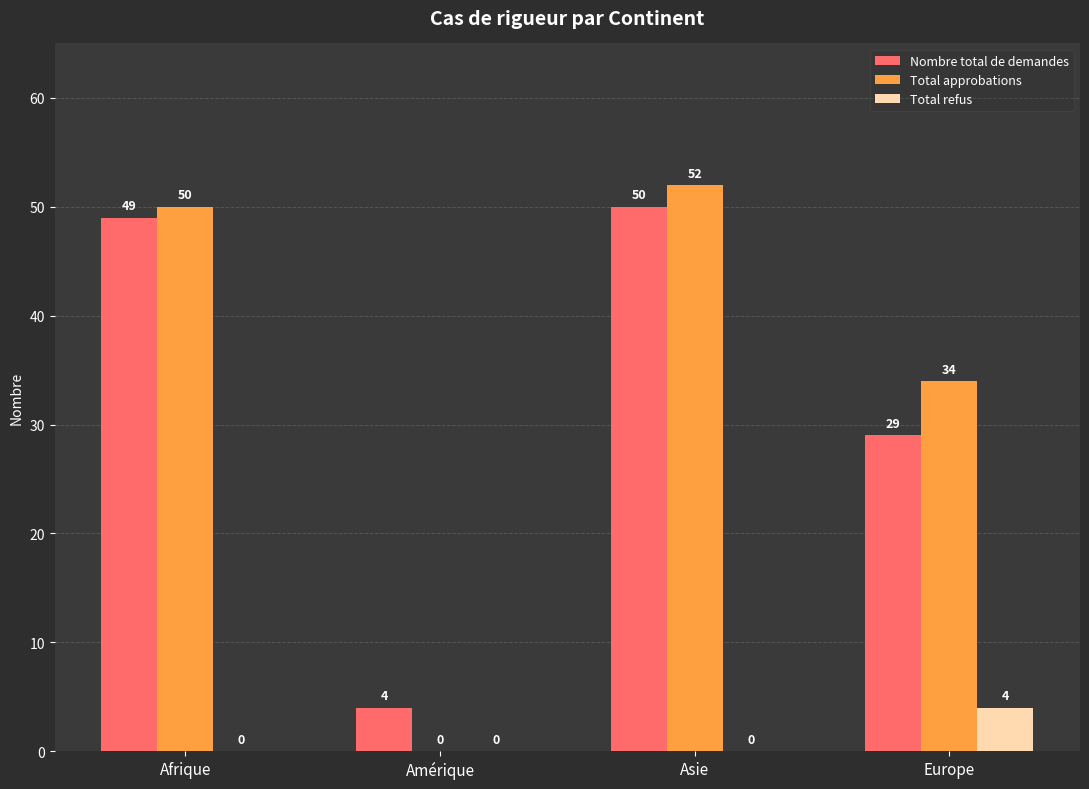

Reading left to right, list all the values displayed in this chart.

Nombre total de demandes: 49	4	50	29
Total approbations: 50	0	52	34
Total refus: 0	0	0	4